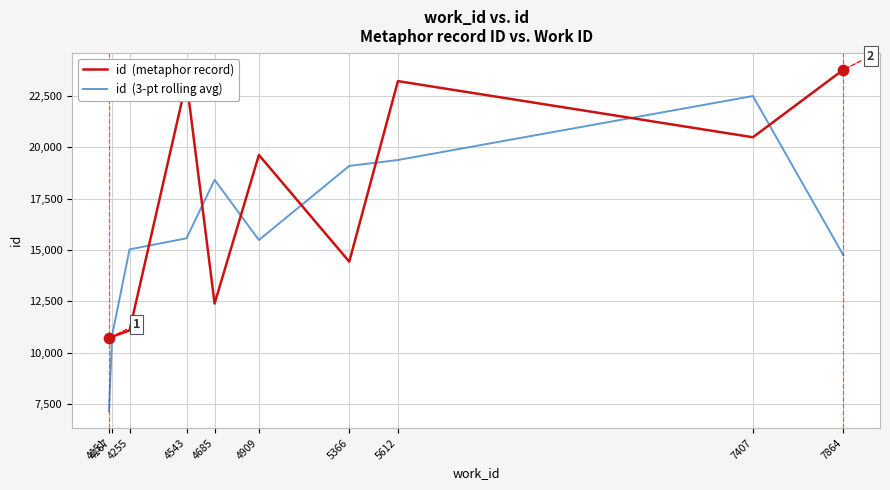

What is the total value across all series at 4685?

30817.3